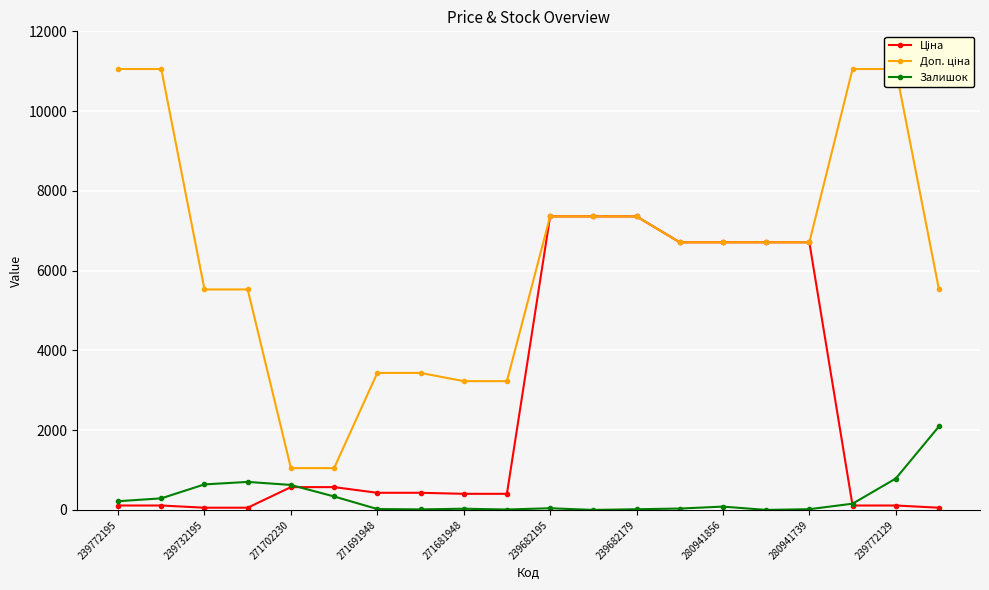

What is the difference between the second highest and second lowest values in the Доп. ціна series?

10007.0